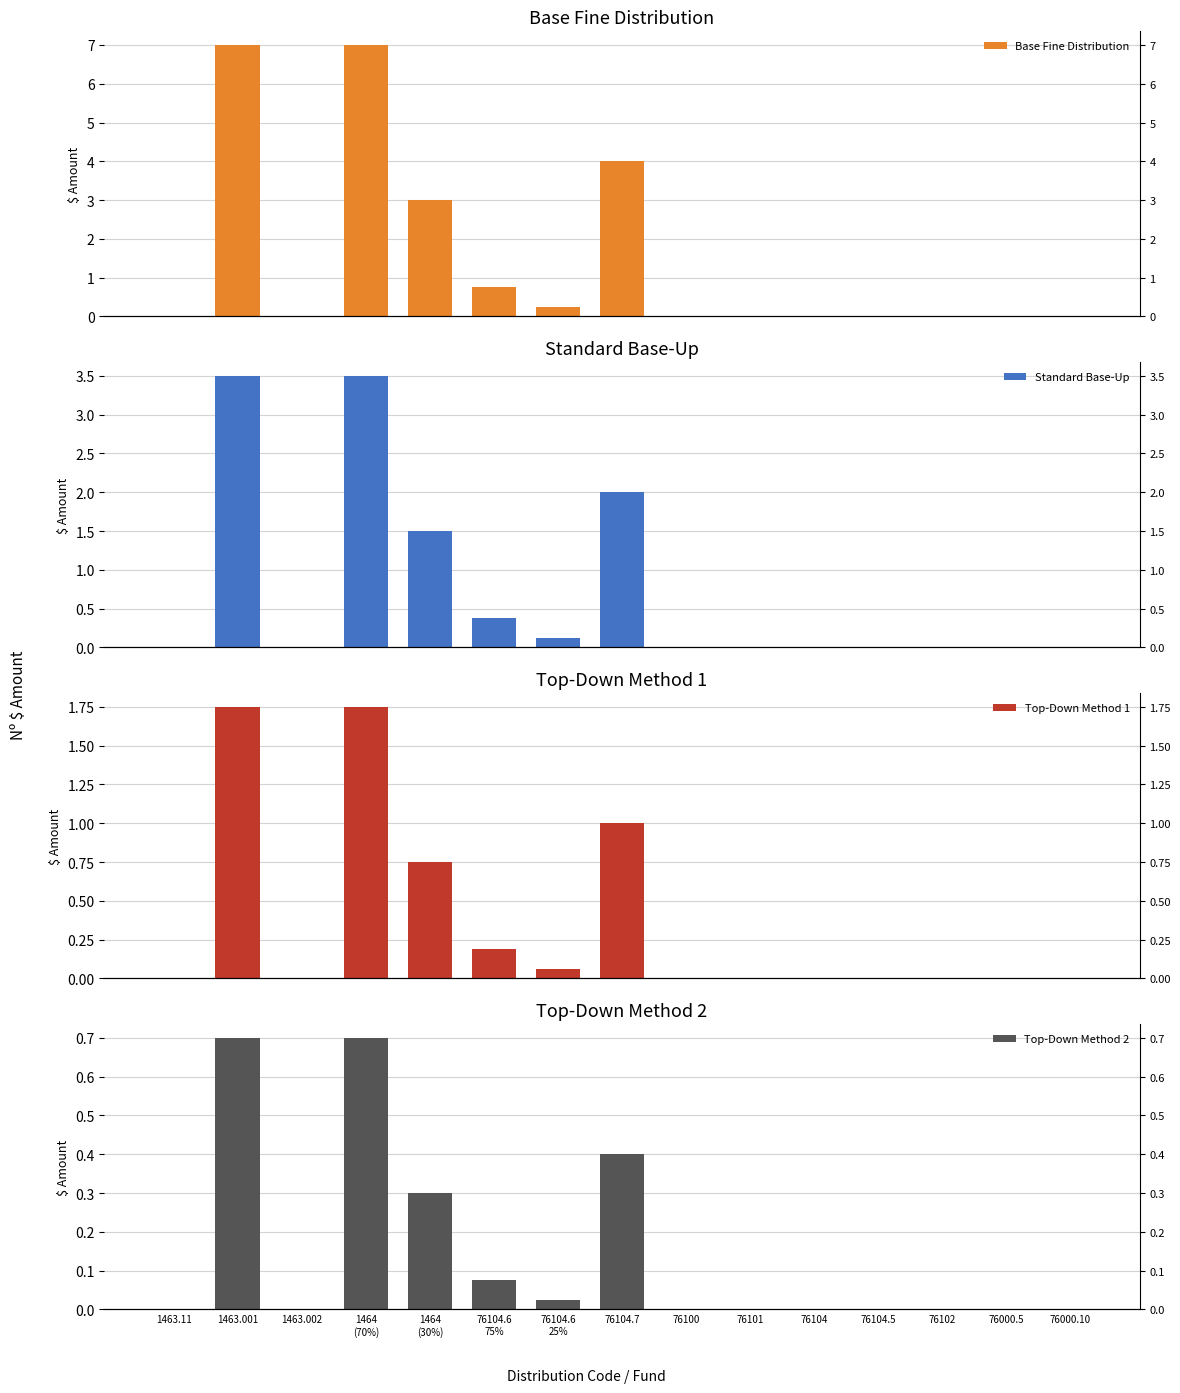

Which series has the largest total across all categories?

Base Fine Distribution